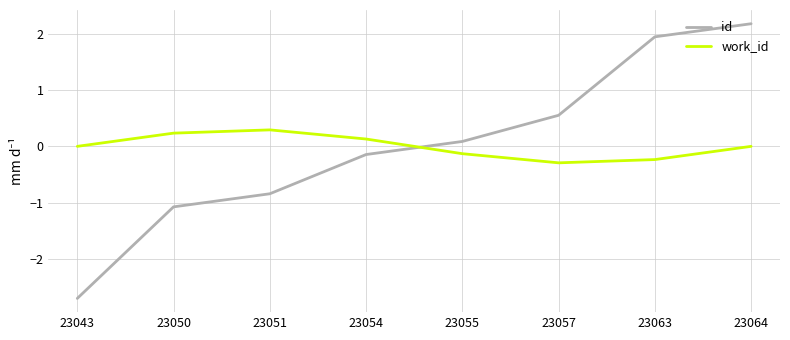

Does the chart have visible grid lines?

Yes